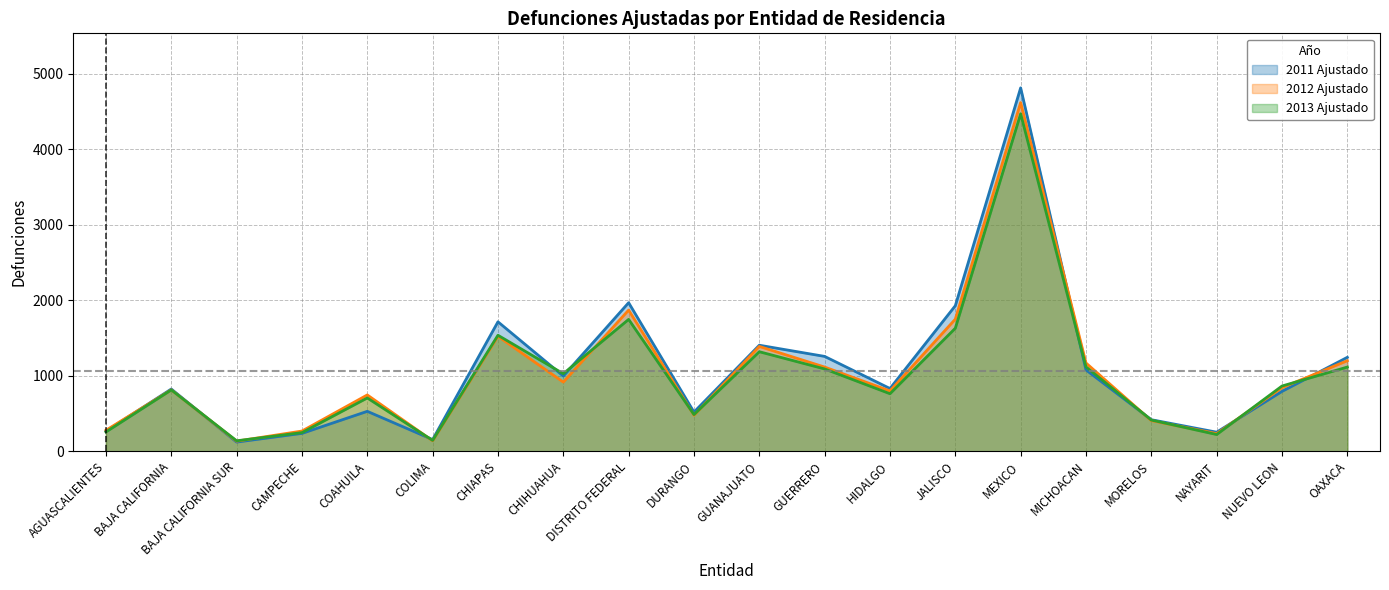

Rank the series by their average value, from highest to lowest.

2011 Ajustado, 2012 Ajustado, 2013 Ajustado